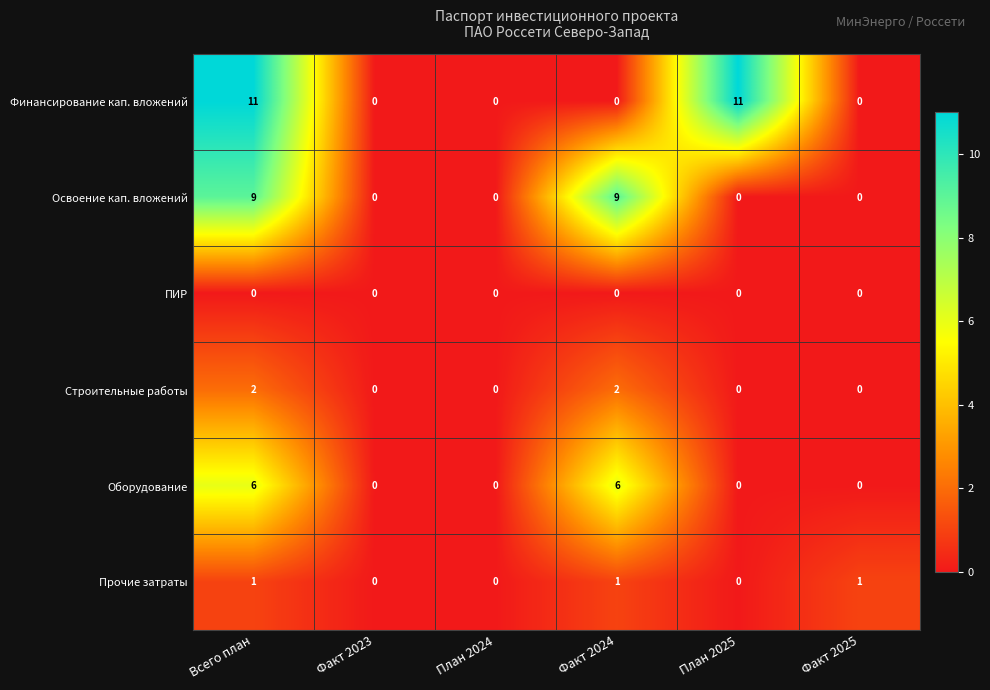

What is the difference between the Оборудование values at Всего план and План 2025?

6